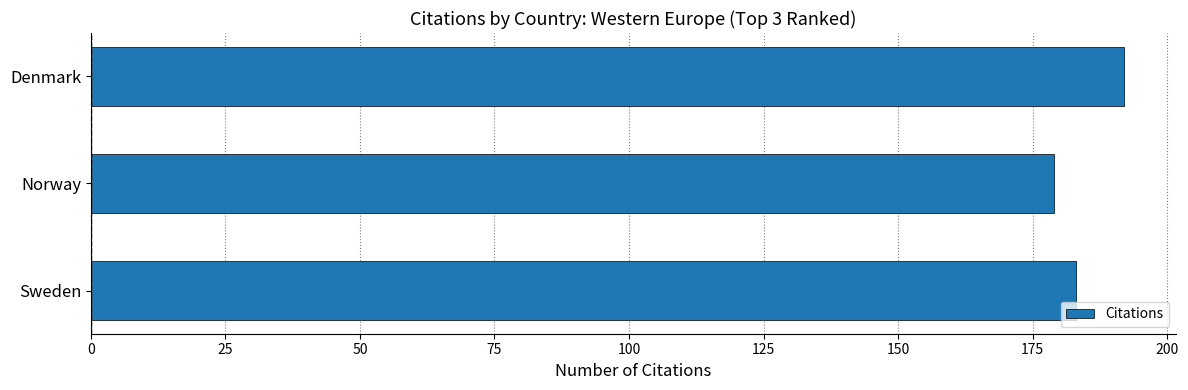

Between Sweden and Denmark, which is larger?

Denmark